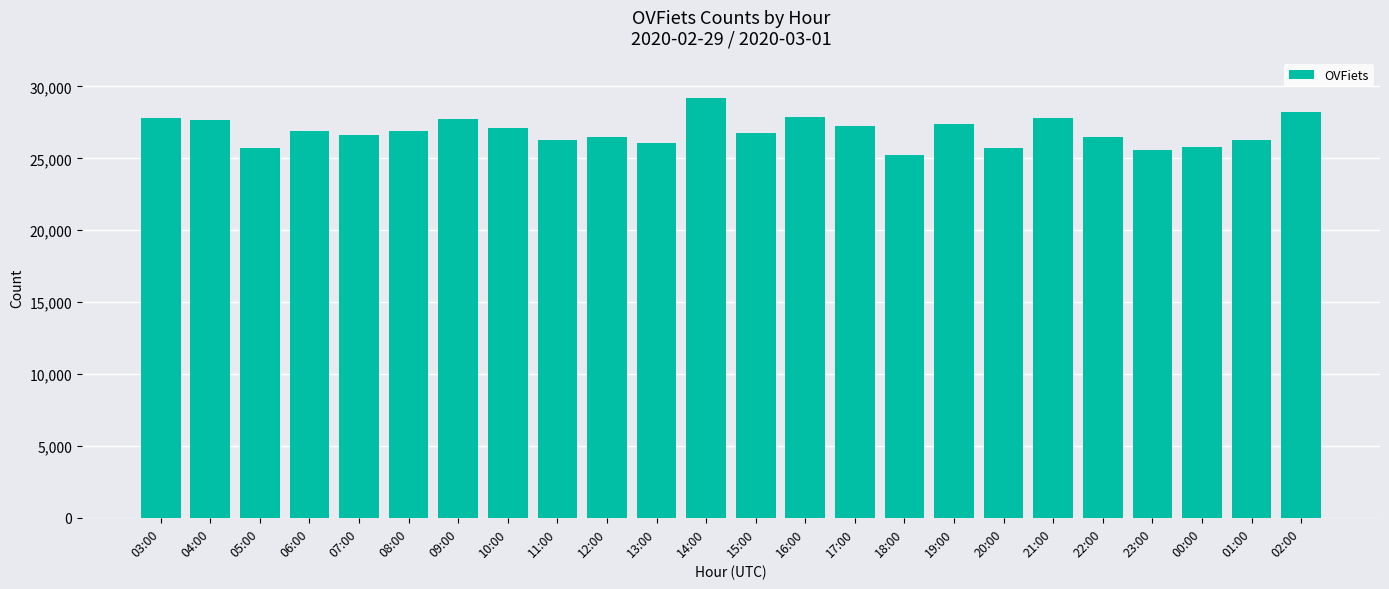

Does the chart contain stacked bars?

No